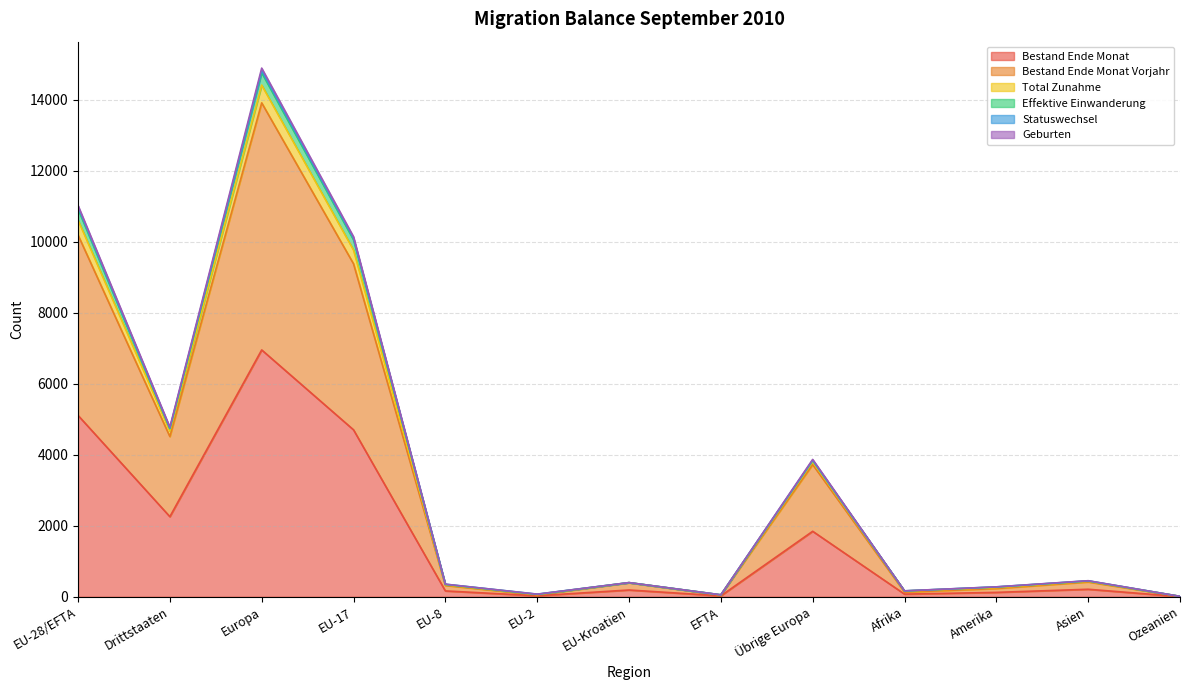

How many values in the Bestand Ende Monat series are below 190?

6